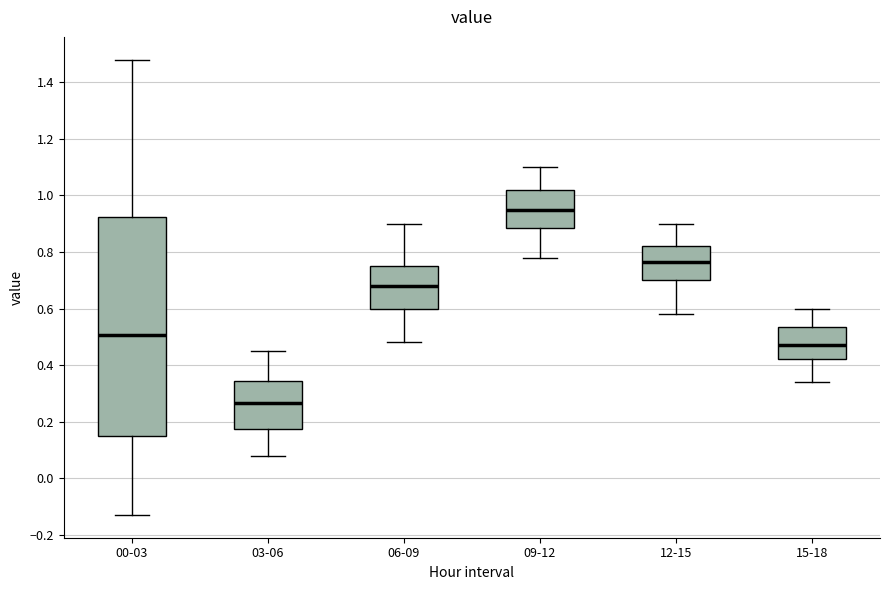

Which box is the tallest, from its lower edge to its upper edge?

00-03